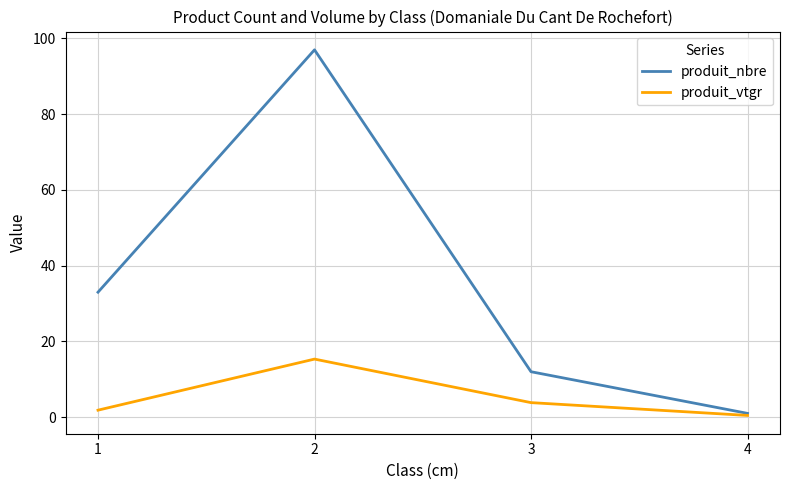

Count the number of data series in this chart.

2